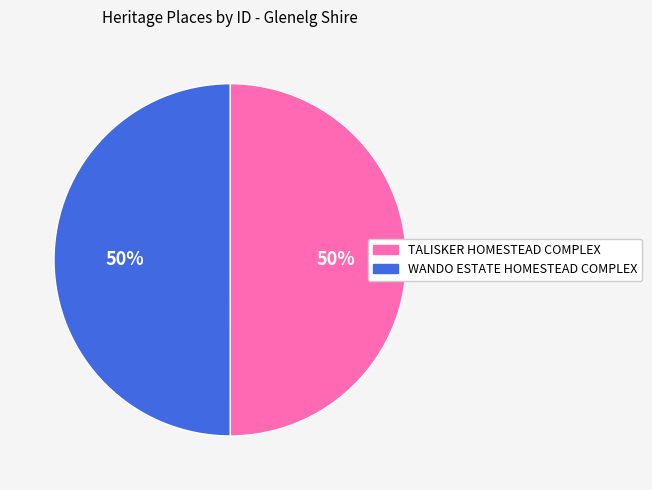

True or false: TALISKER HOMESTEAD COMPLEX accounts for 42% of the total.

False